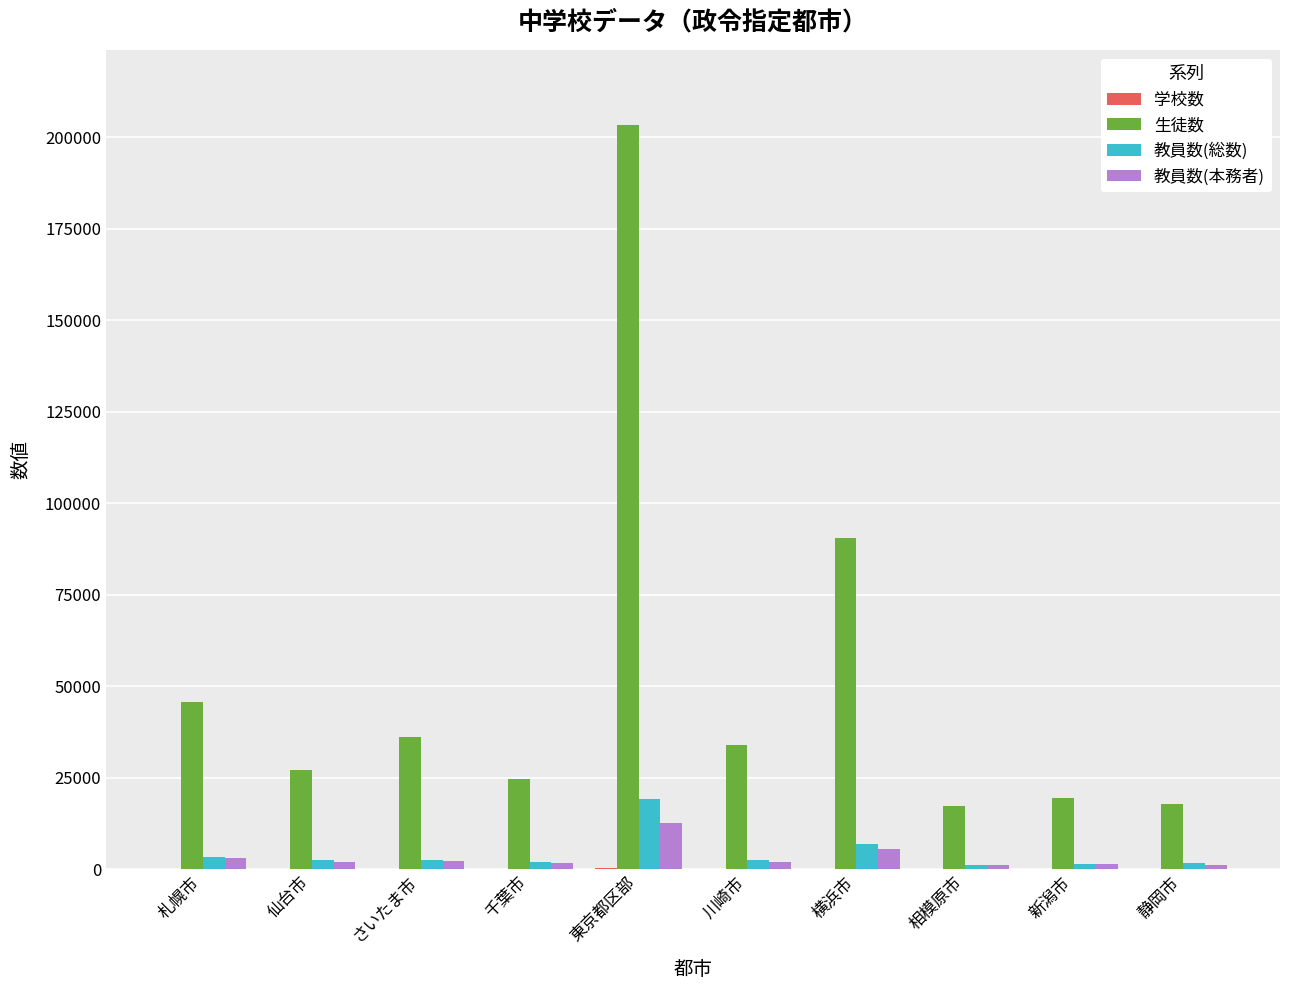

The 教員数(総数) series shows 6991 at 横浜市. True or false?

True